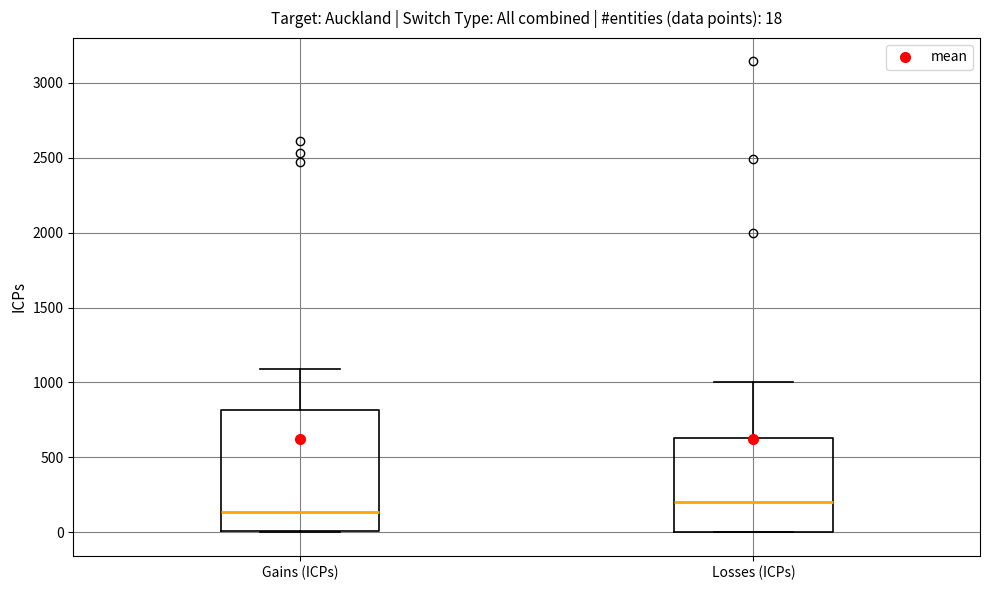

Comparing the boxes themselves (not the whiskers), which one is the tallest?

Gains (ICPs)